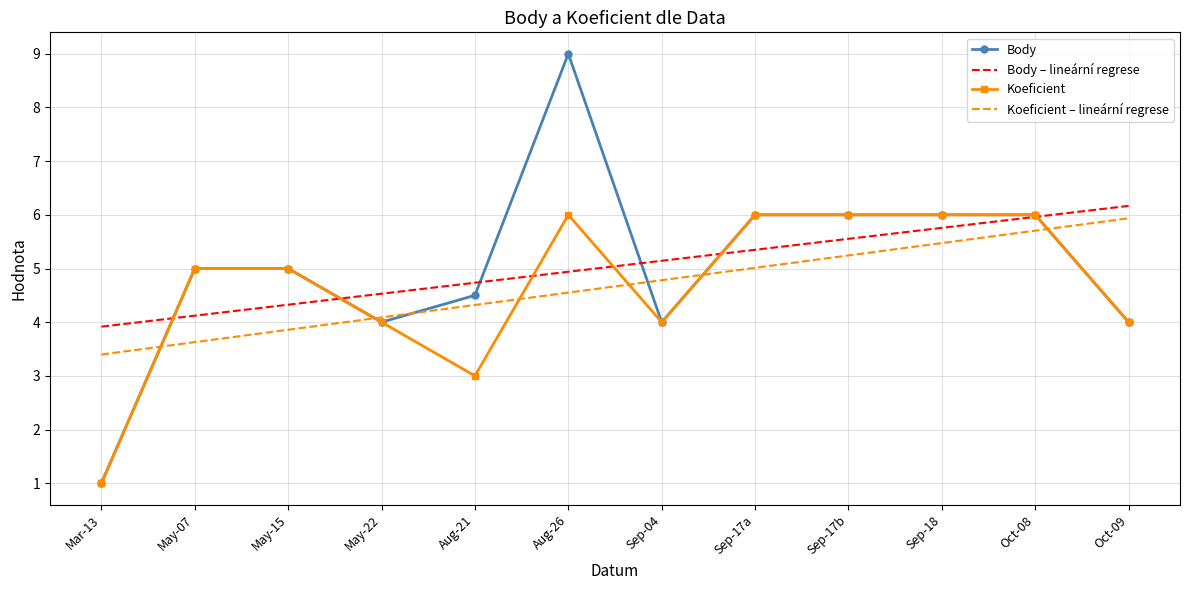

How many distinct data groups are displayed?

4